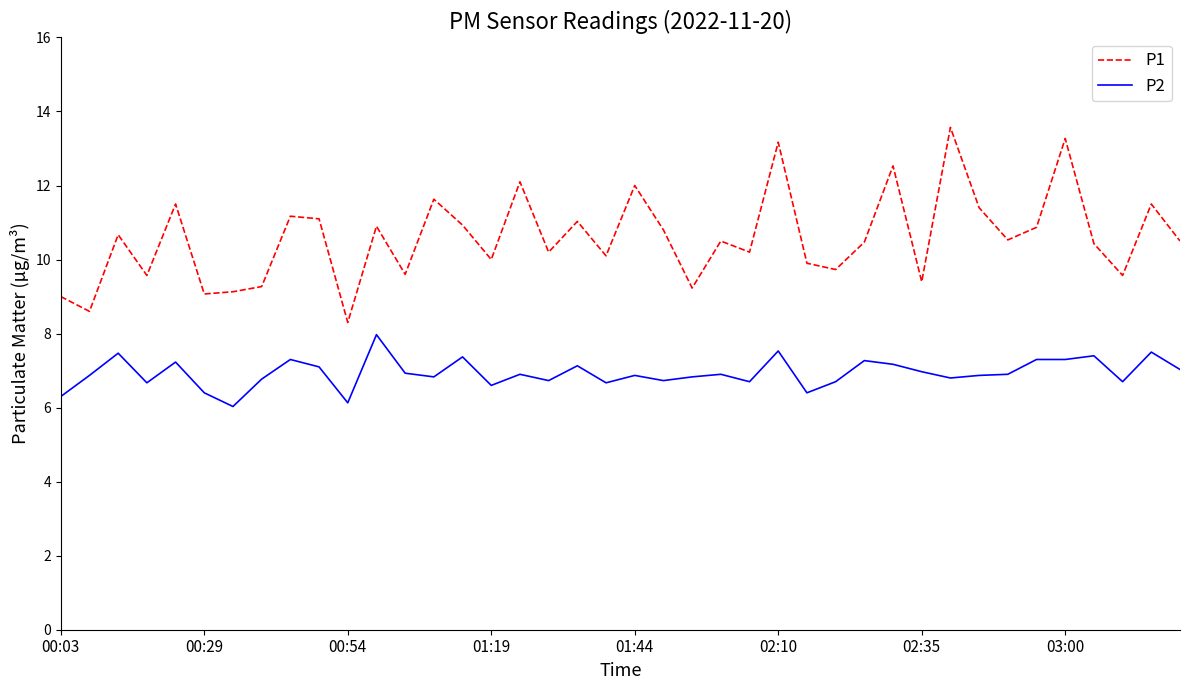

Which series has the largest total across all categories?

P1